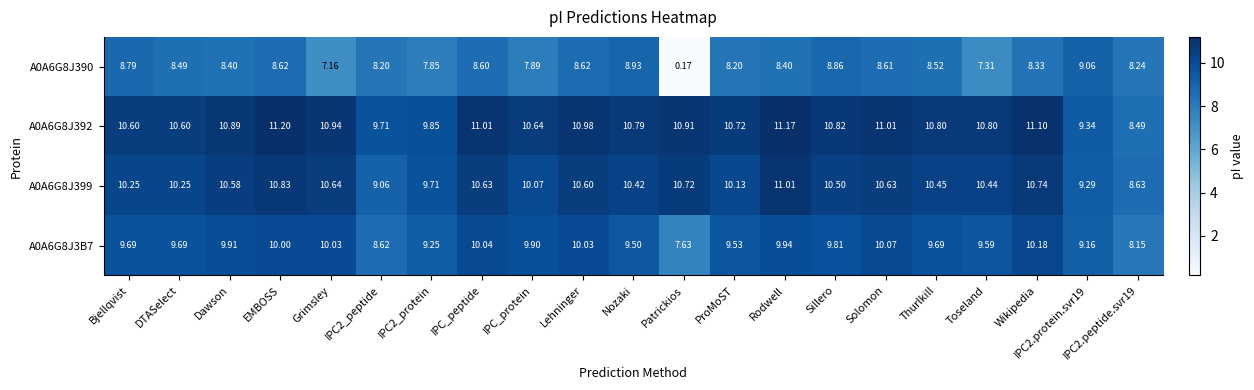

At which label does A0A6G8J399 first exceed 10?

Bjellqvist